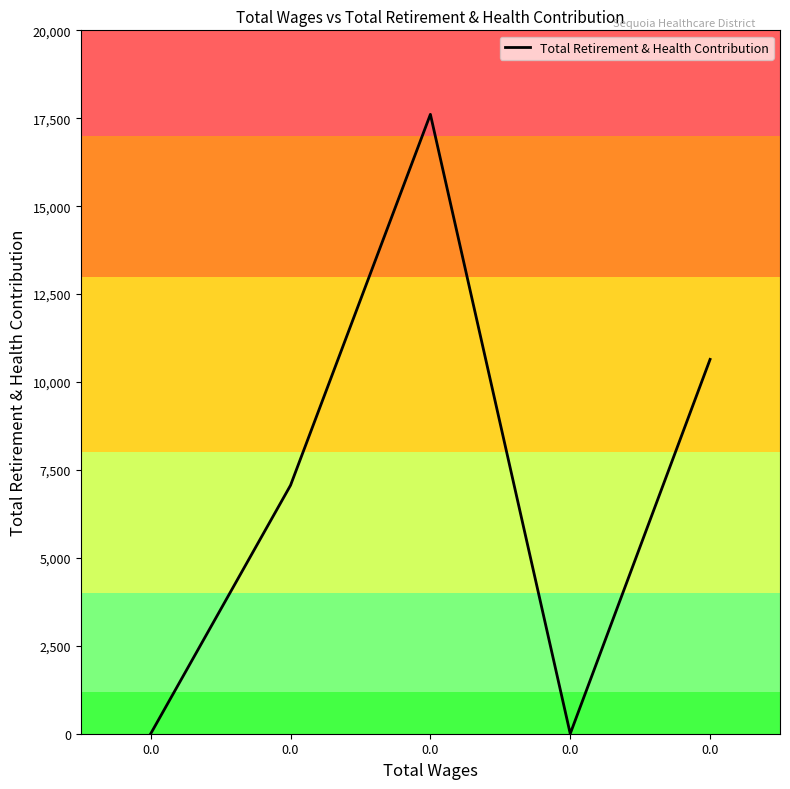

Is this an area chart (filled region under the line)?

No